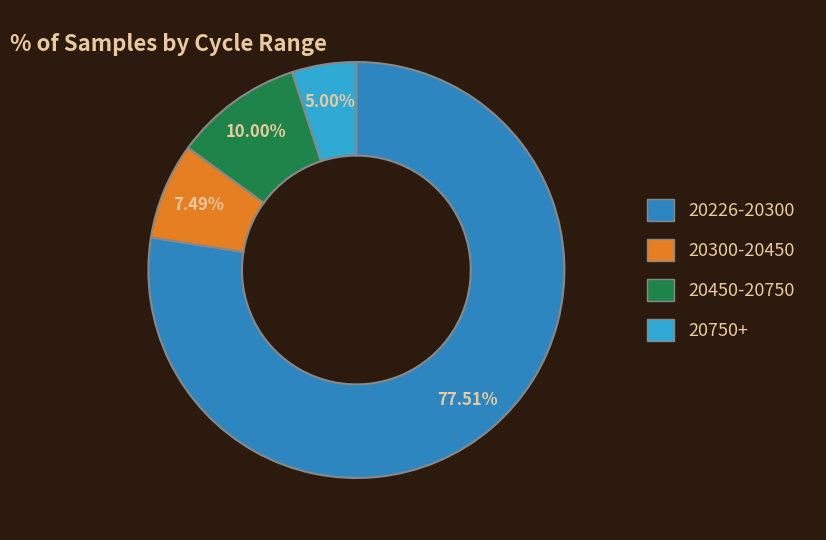

Does any single category account for the majority?

Yes